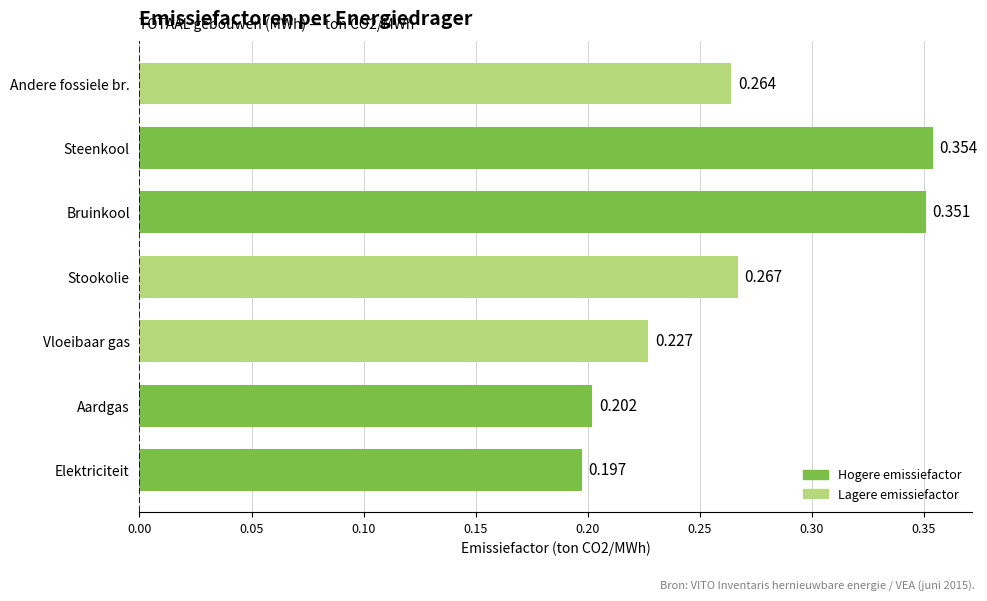

Which category has the highest value across all series?

Steenkool